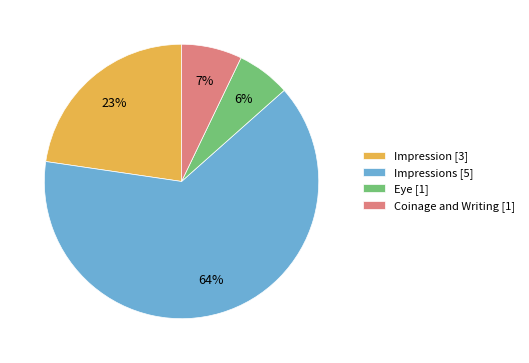

To the nearest percent, what is the average slice percentage?

25%